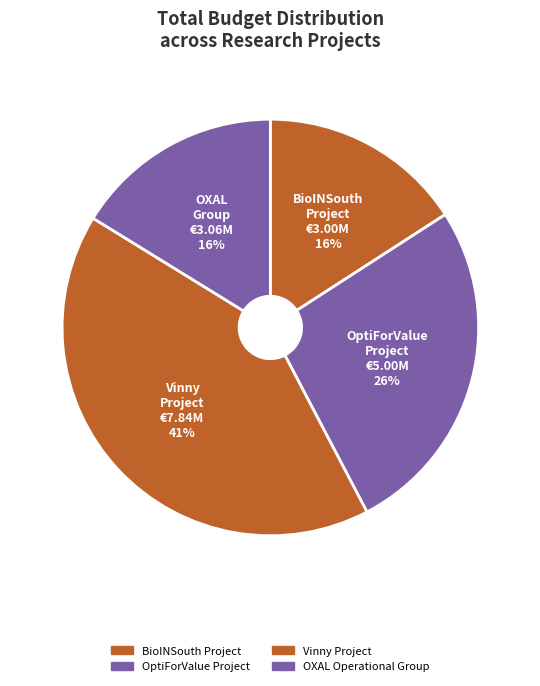

What is the ratio of the value at BioINSouth Project to the value at OptiForValue Project?

0.6